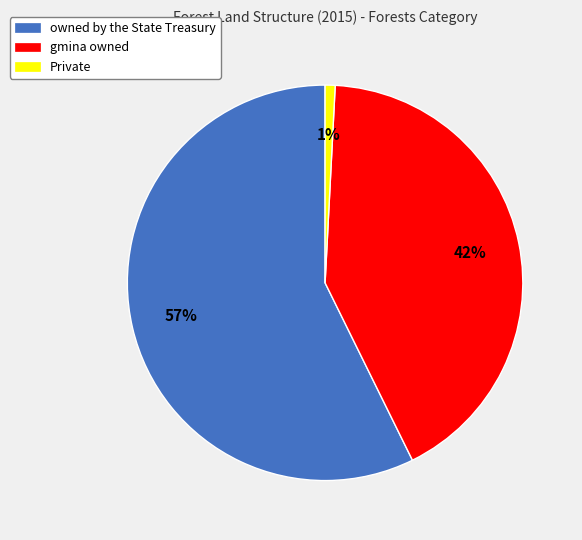

Which slice is the largest?

owned by the State Treasury